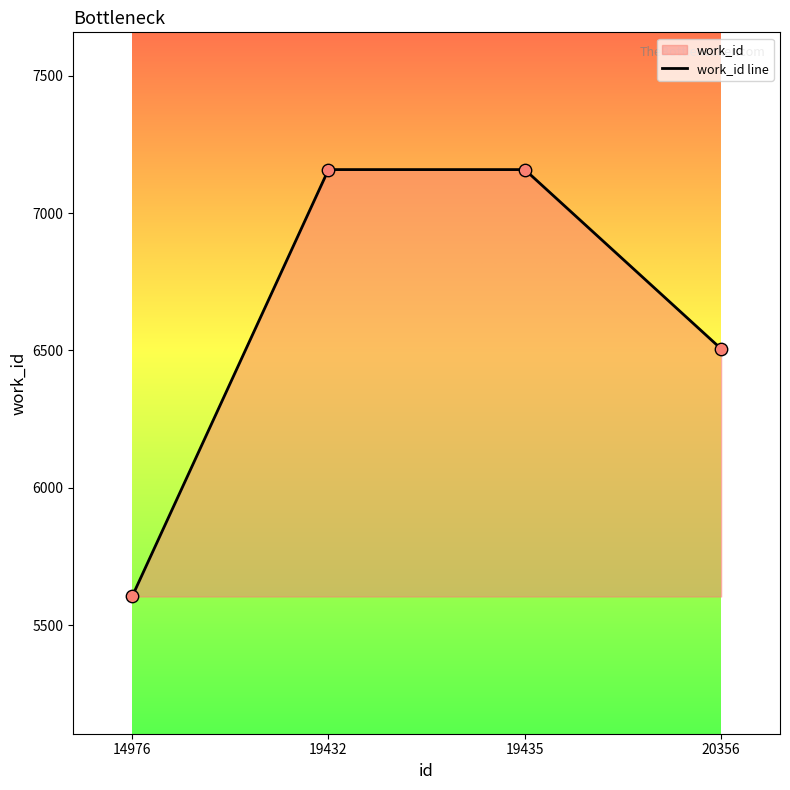

Which has a higher value, 19432 or 14976?

19432